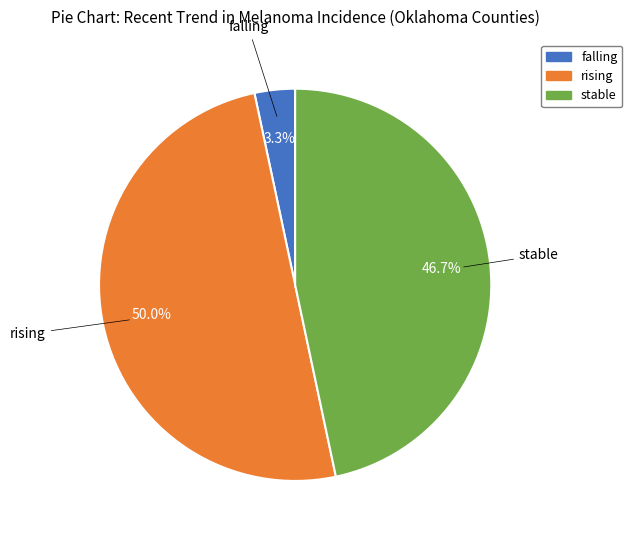

Is falling the majority of the pie?

No